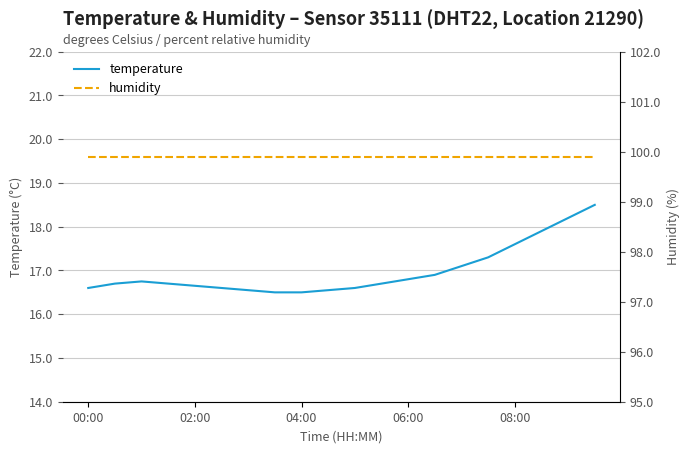

Reading left to right, what are all the values shown in this chart?

temperature: 16.6	16.7	16.8	16.7	16.6	16.6	16.6	16.5	16.5	16.6	16.6	16.7	16.8	16.9	17.1	17.3	17.6	17.9	18.2	18.5
humidity: 99.9	99.9	99.9	99.9	99.9	99.9	99.9	99.9	99.9	99.9	99.9	99.9	99.9	99.9	99.9	99.9	99.9	99.9	99.9	99.9